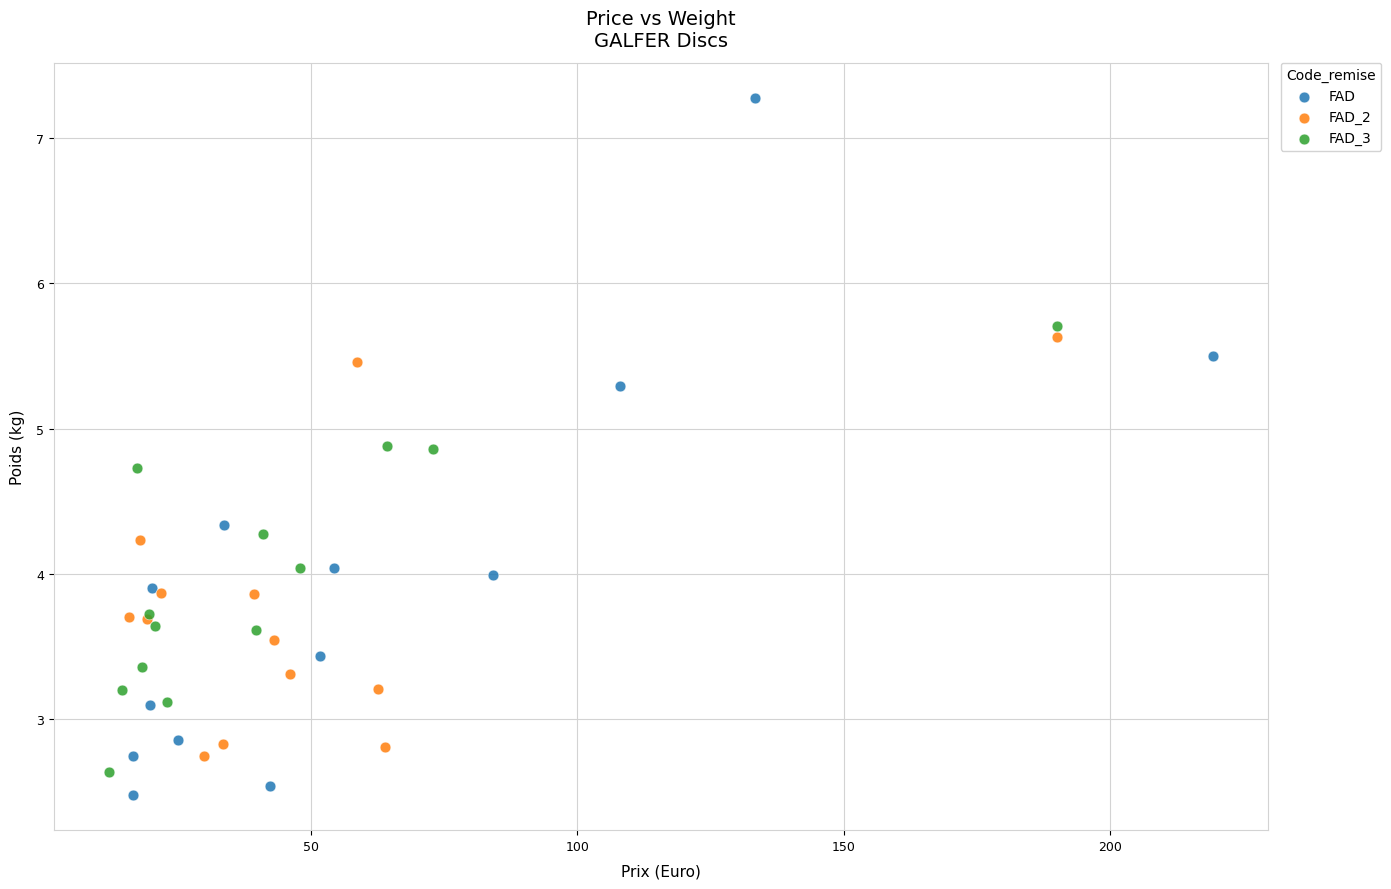

Which series contains the highest Y value?

FAD